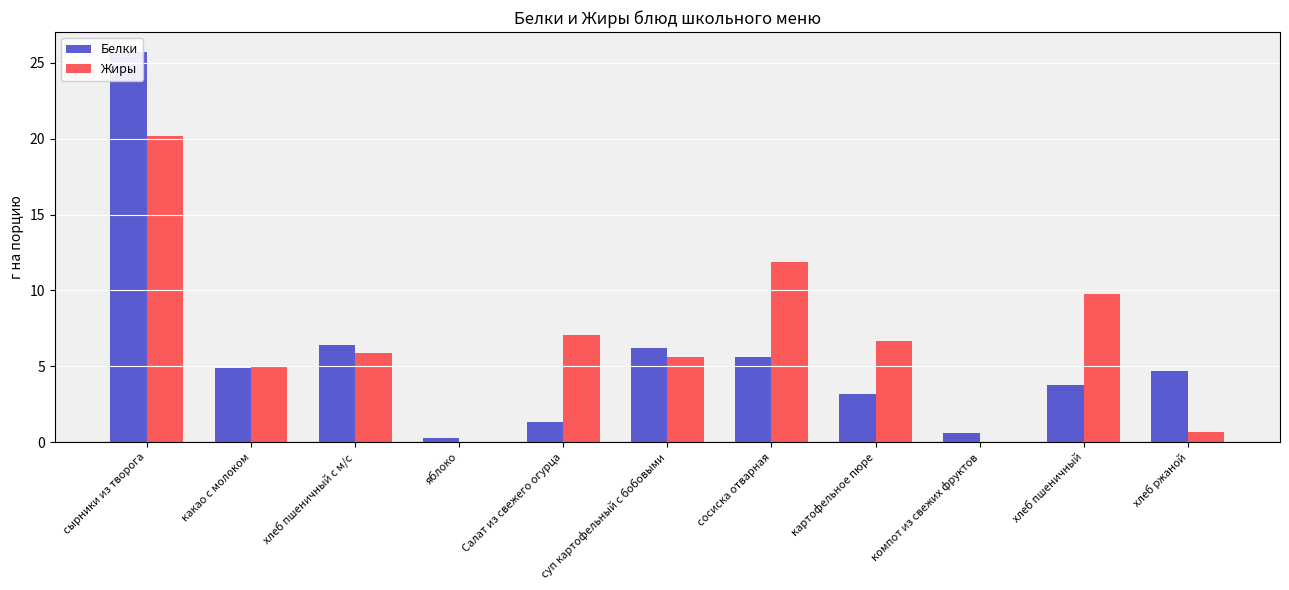

Which series has the largest range (max minus min)?

Белки